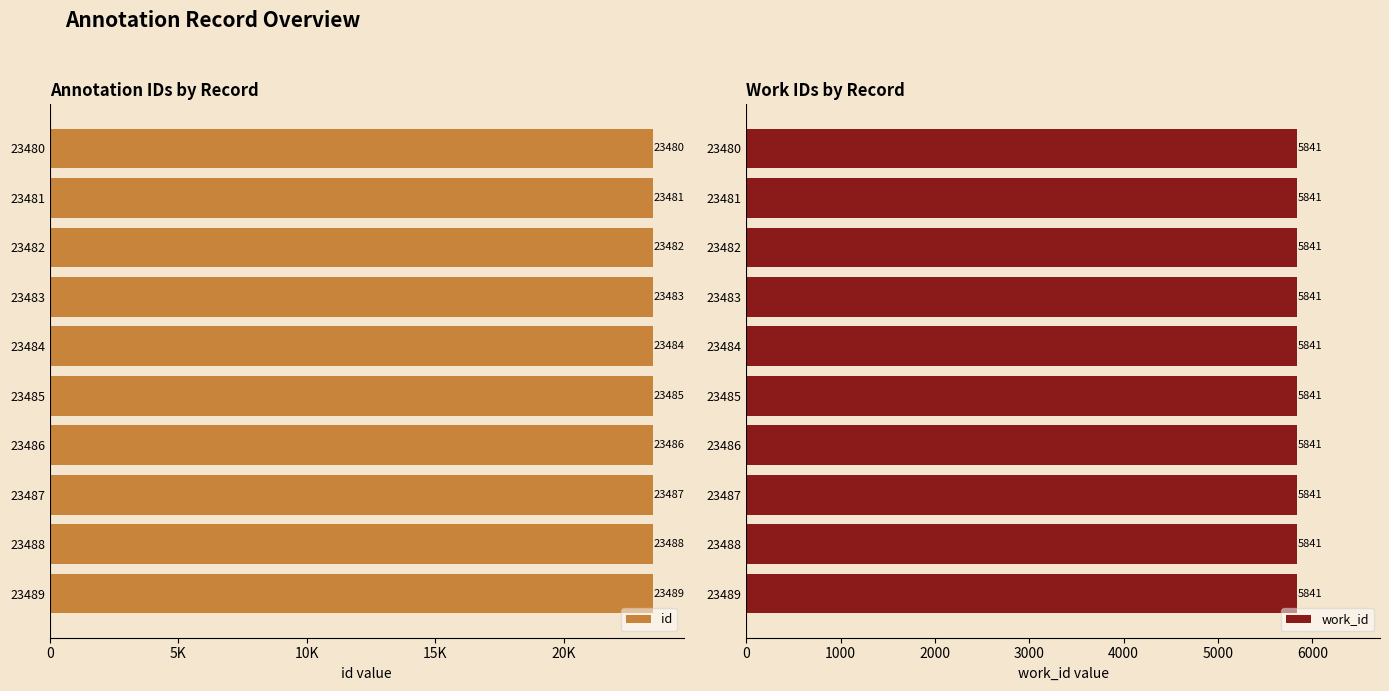

How many values in the id series exceed 23485?

4